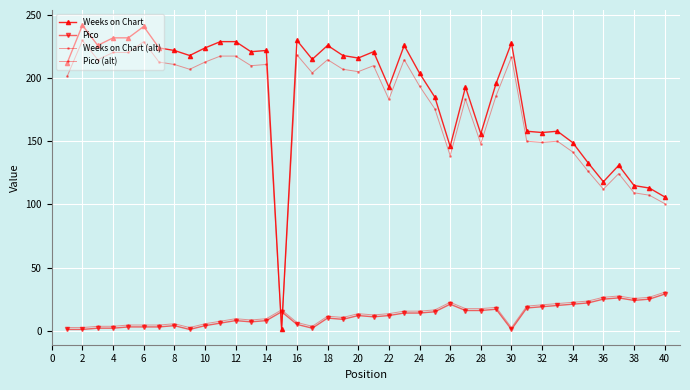

What is the sum of all Pico (alt) values?

532.0